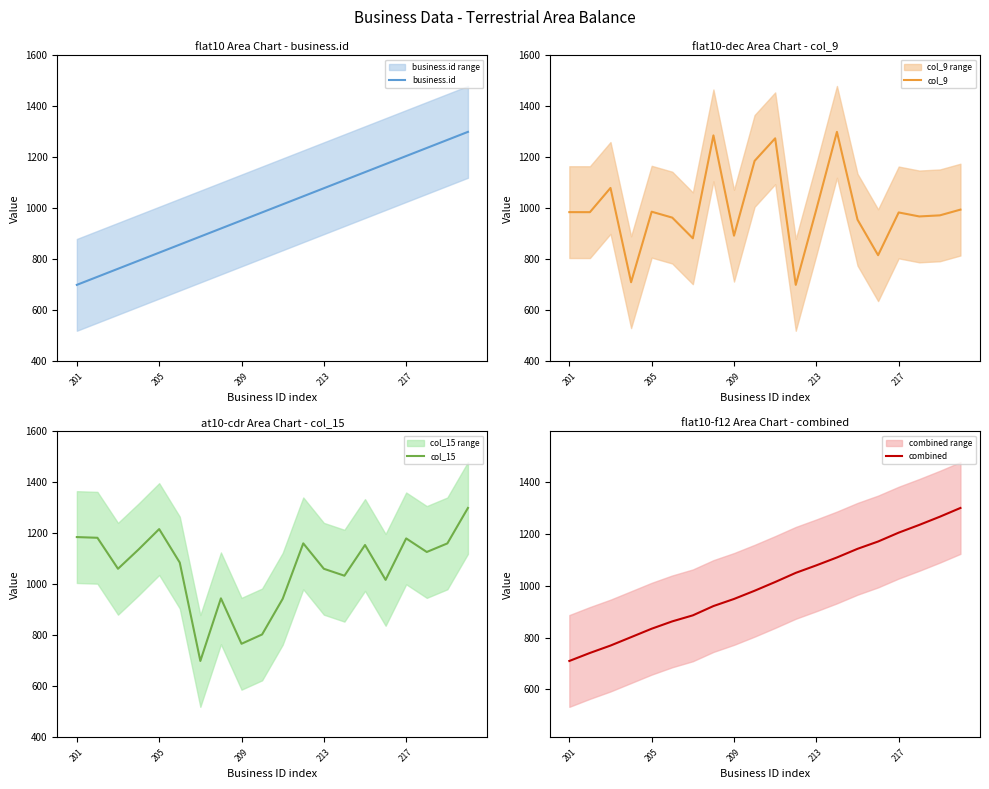

What are all the series names shown in the legend?

business.id, col_9, col_15, combined